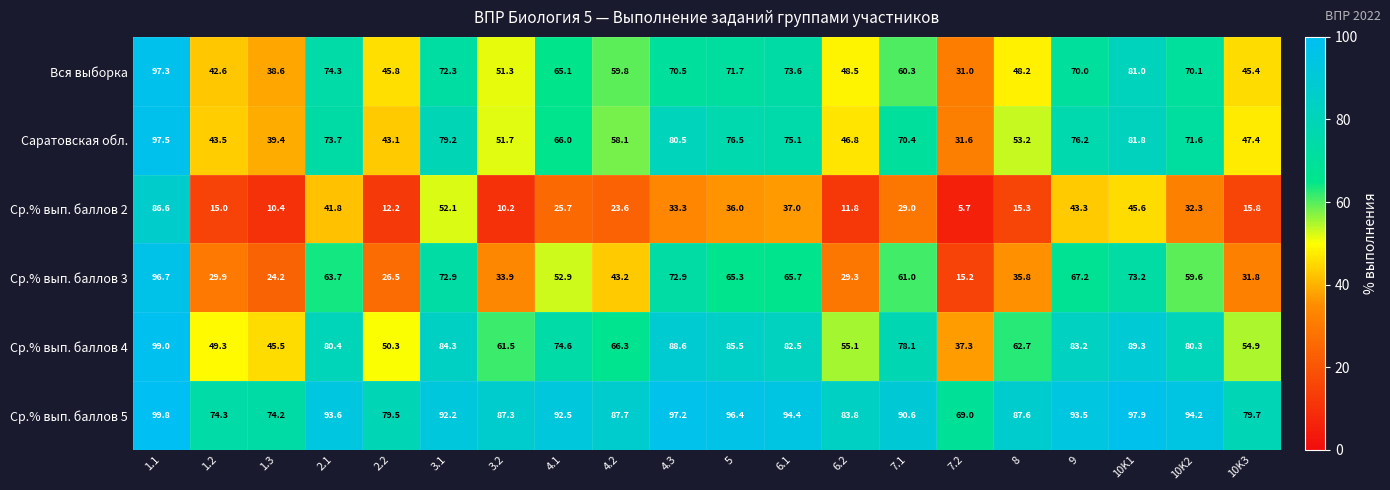

Is it true that Ср.% вып. баллов 5 equals 156.5 at 4.3?

False